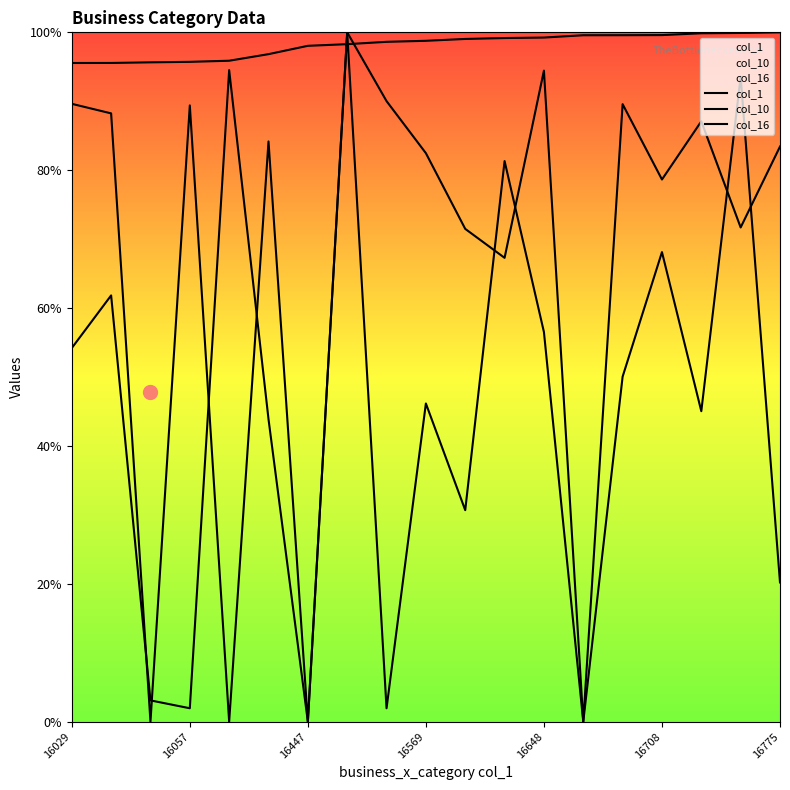

The value of col_16 at 16708 is 22.9. True or false?

False